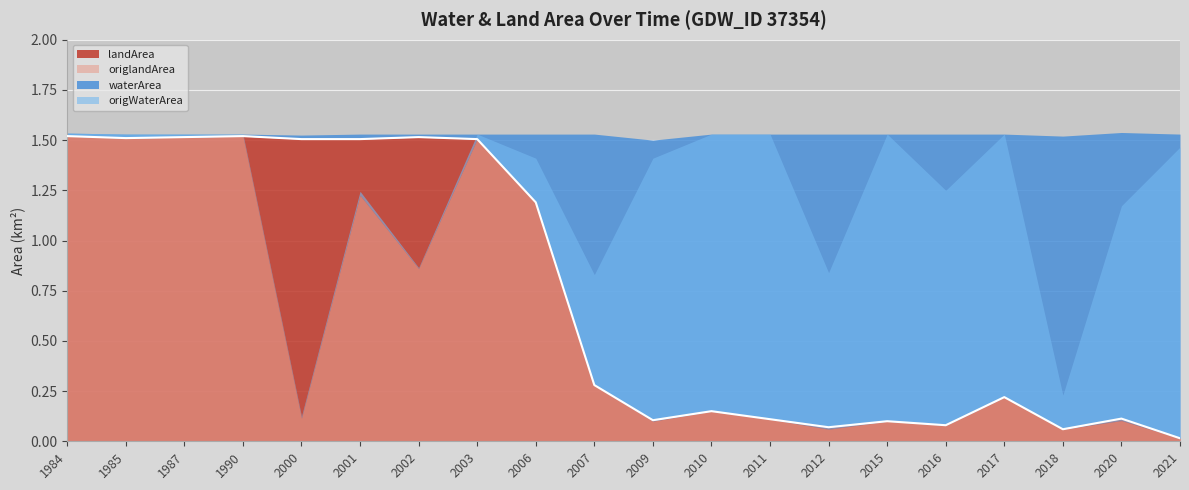

How many series are shown in this chart?

4